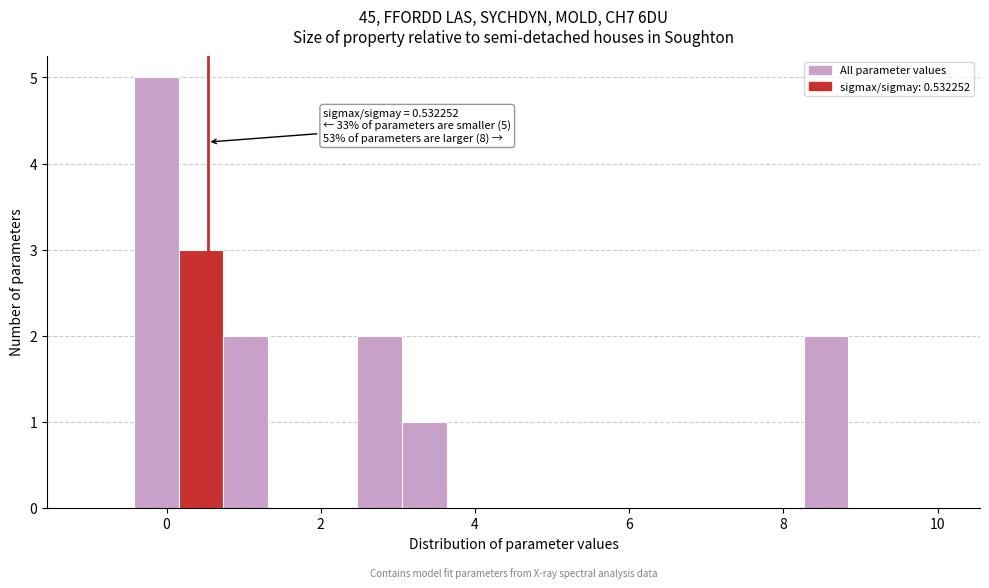

Around what value on the x-axis is the tallest bar? Give the approximate position of its centre, as read against the axis.

-0.2